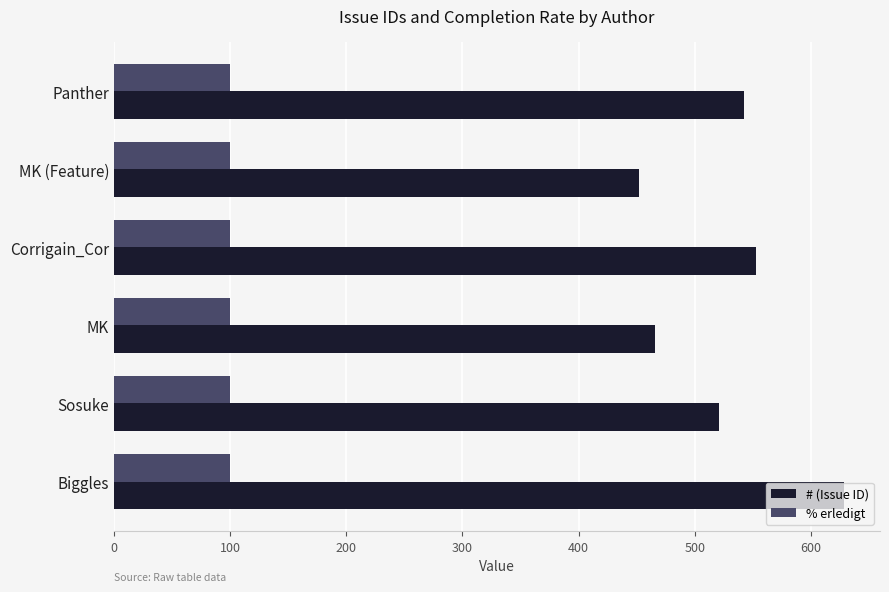

True or false: % erledigt has a value of 100 at Biggles.

True